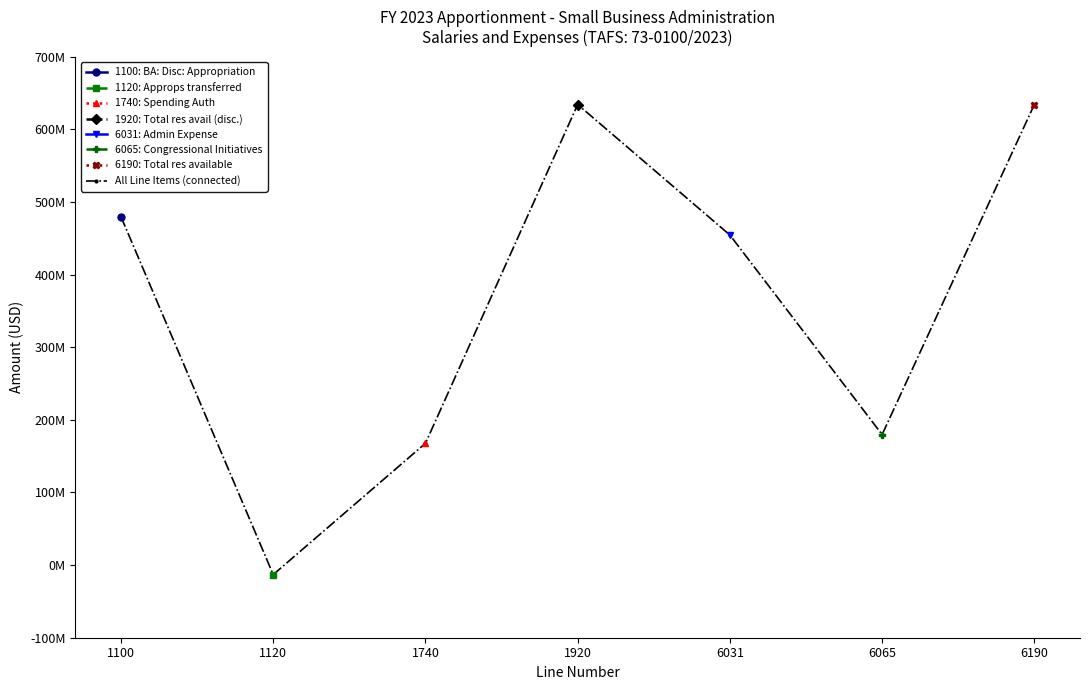

What is the ratio of the value at 1740 to the value at 1100?

0.3